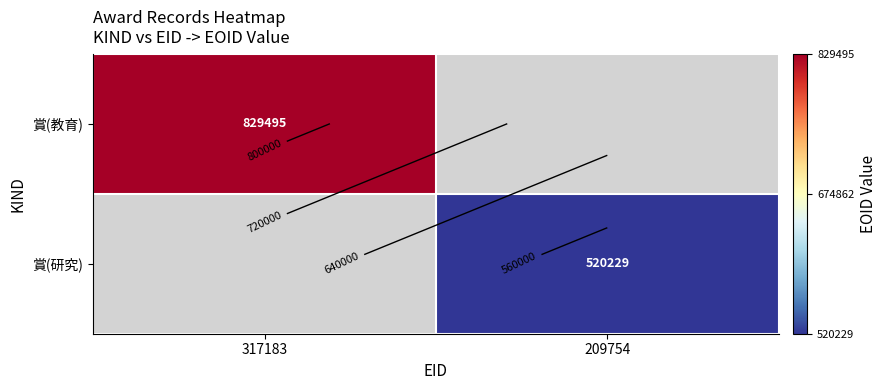

List the series in order of their overall mean, highest first.

賞(教育), 賞(研究)